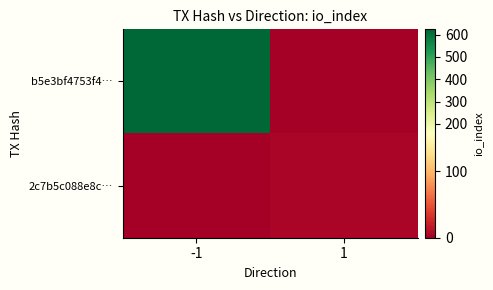

At which category is the sum across all series the highest?

-1